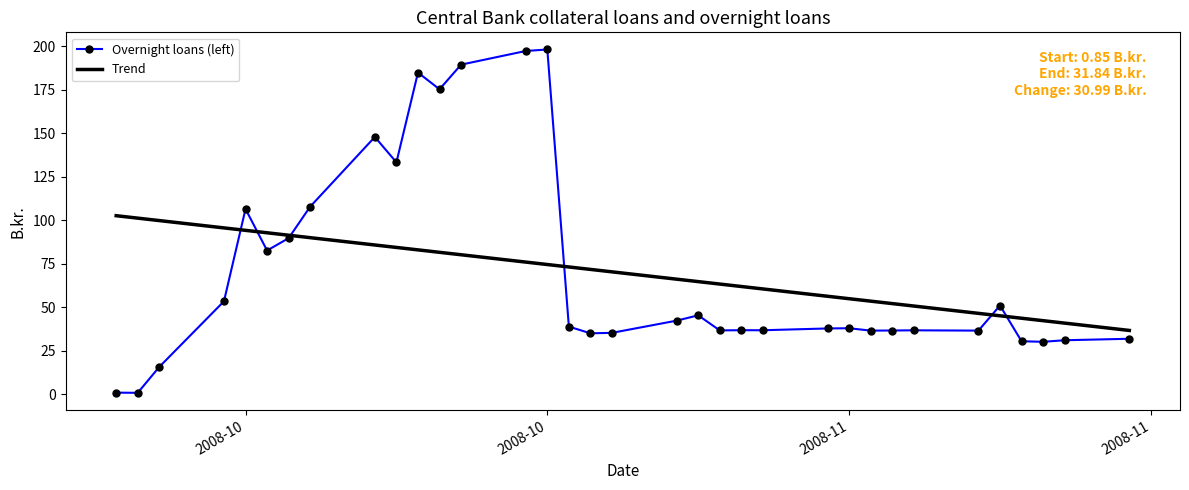

What is the maximum value shown in the chart?

198.2